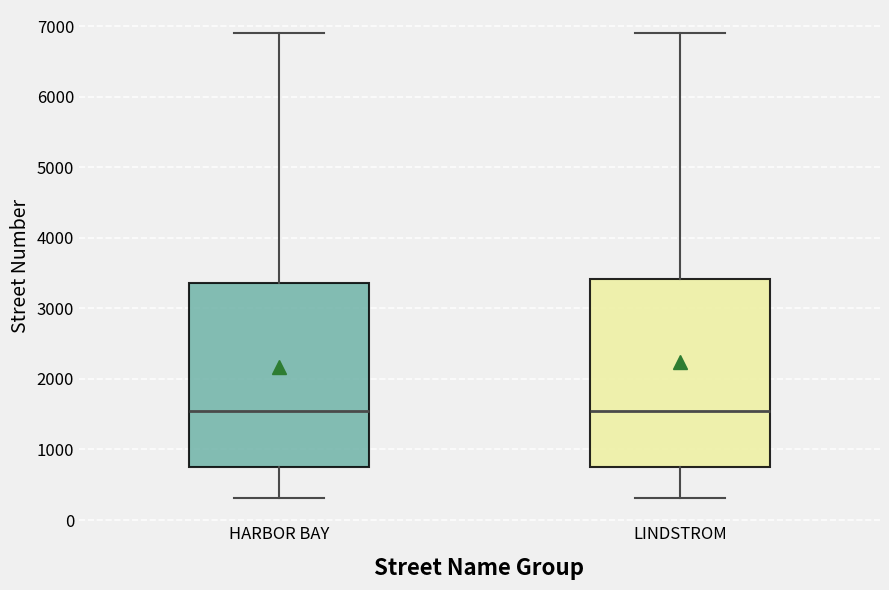

Reading left to right, transcribe this box plot: for each box, give where its median line is, the range the box spans, and where its two whiskers end, as read against the y-axis. The values are not printed on the chart, so give them approximately, as read against the axis.

HARBOR BAY: median 1500, box 700 to 3400, whiskers 300 to 6900
LINDSTROM: median 1500, box 700 to 3400, whiskers 300 to 6900